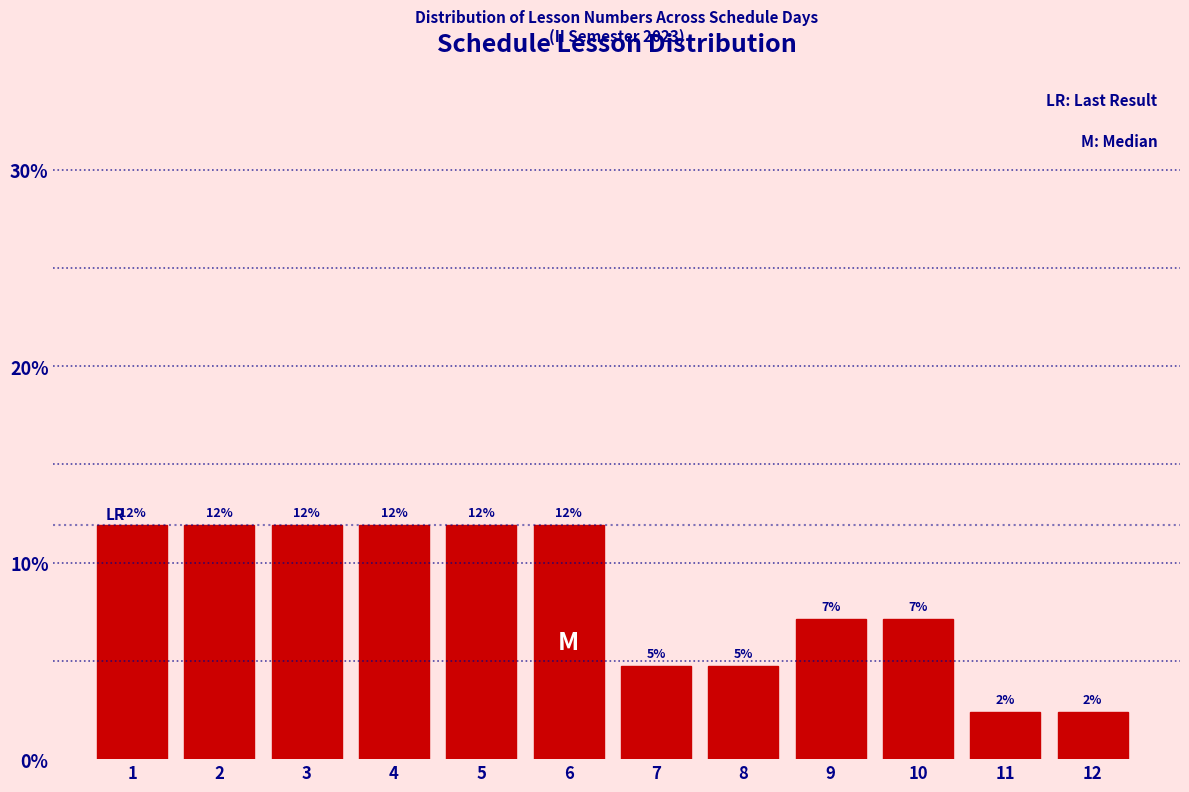

Are the bars horizontal?

No